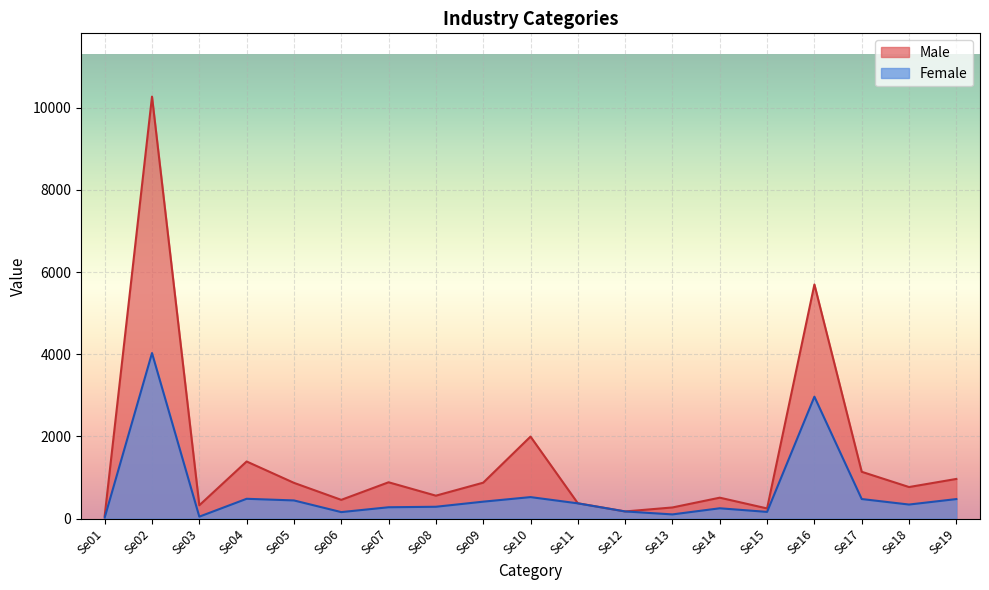

Which series has the largest total across all categories?

Male